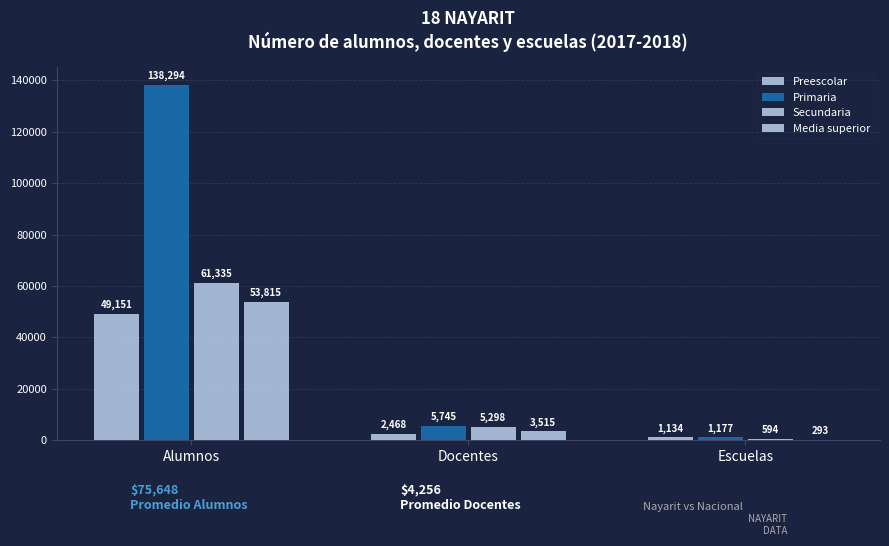

Are the bars grouped side by side (vs. stacked)?

Yes